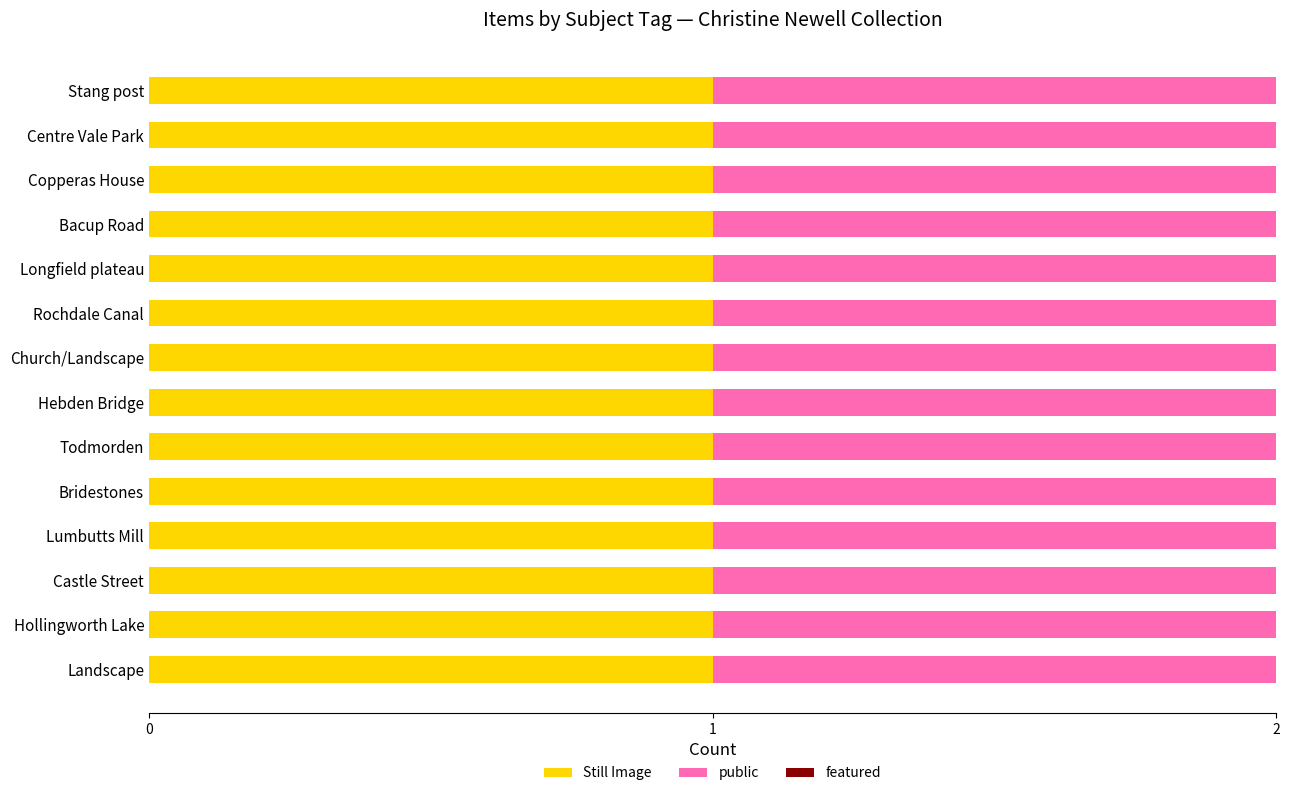

What is the sum of the public values at Copperas House and Hollingworth Lake?

2